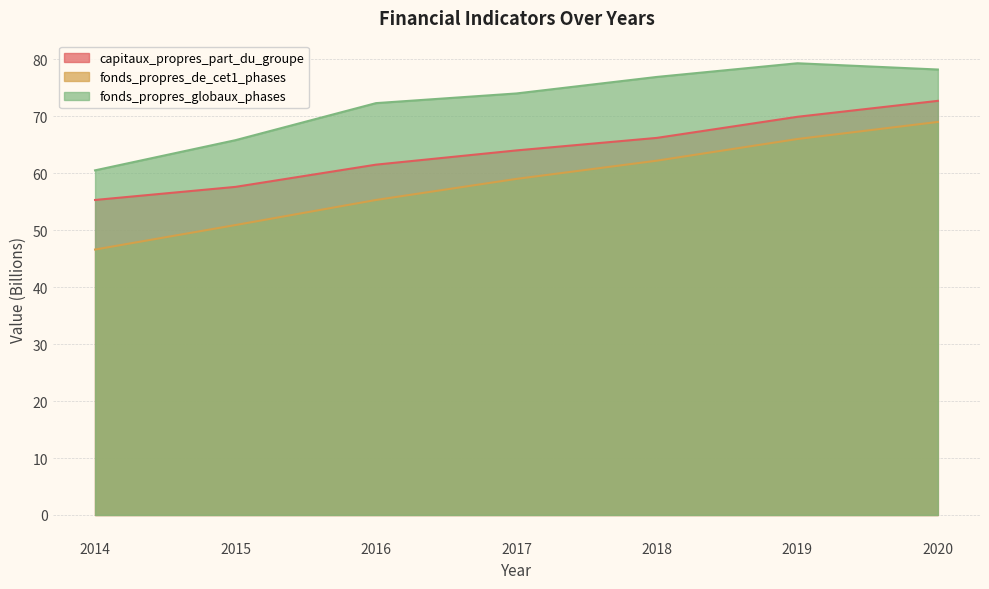

True or false: capitaux_propres_part_du_groupe and fonds_propres_globaux_phases cross at least once.

False